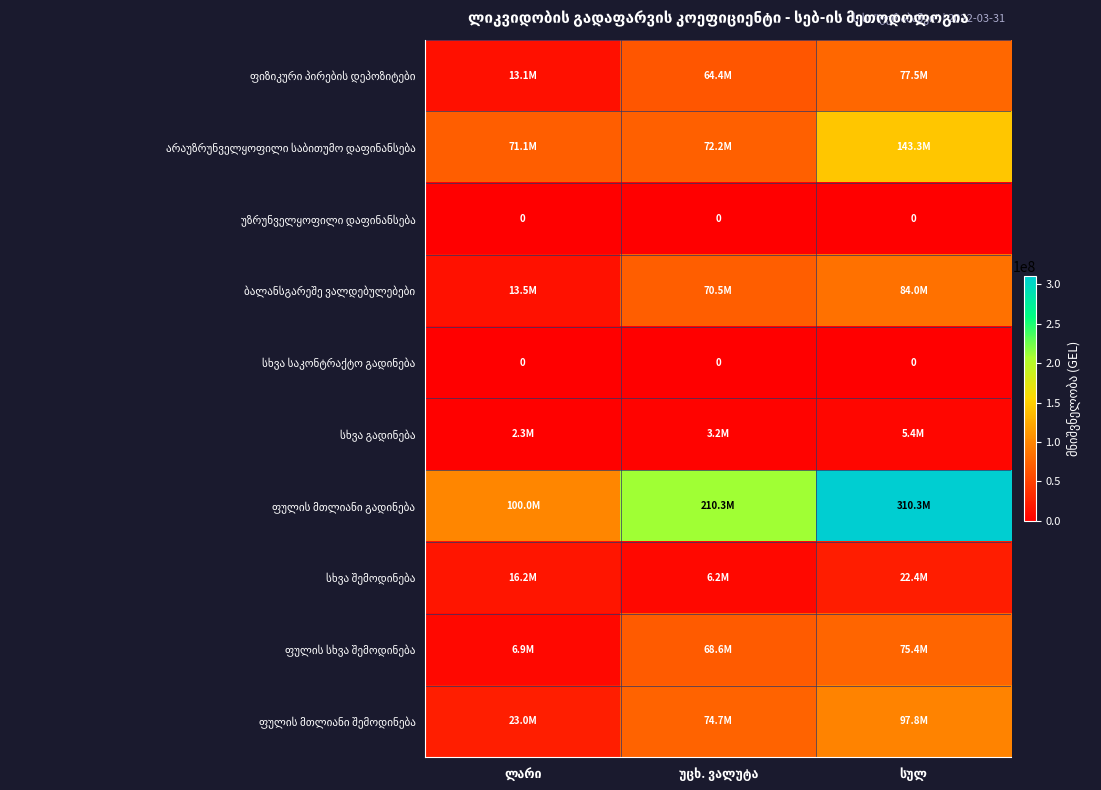

At ლარი, list the series in order from largest to smallest.

ფულის მთლიანი გადინება, არაუზრუნველყოფილი საბითუმო დაფინანსება, ფულის მთლიანი შემოდინება, სხვა შემოდინება, ბალანსგარეშე ვალდებულებები, ფიზიკური პირების დეპოზიტები, ფულის სხვა შემოდინება, სხვა გადინება, უზრუნველყოფილი დაფინანსება, სხვა საკონტრაქტო გადინება